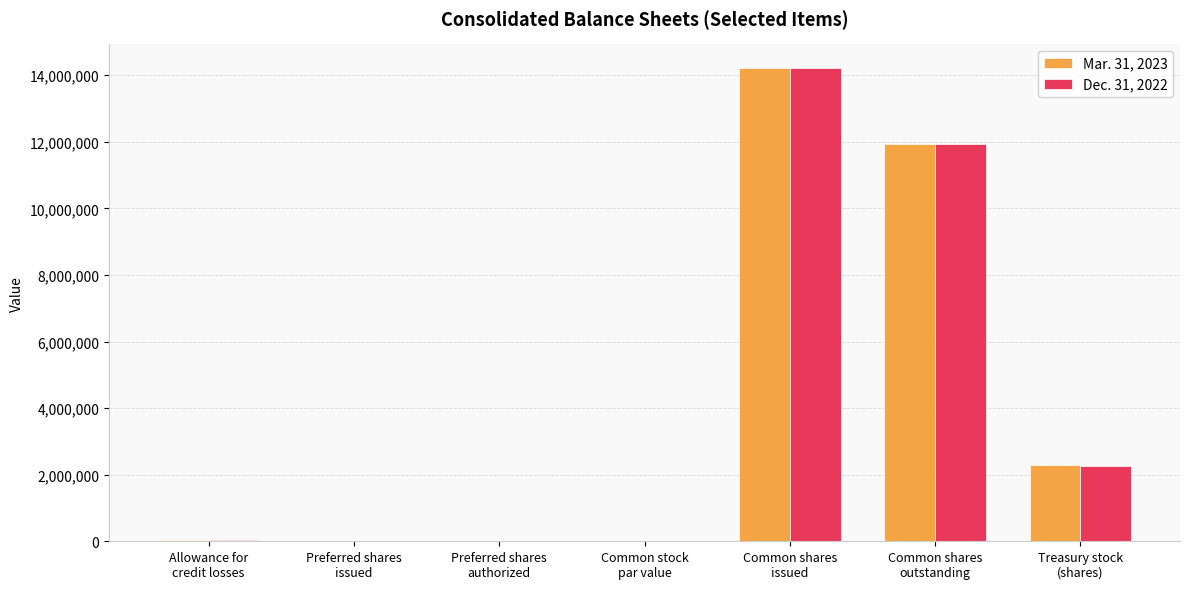

What is the maximum value shown in the chart?

14217952